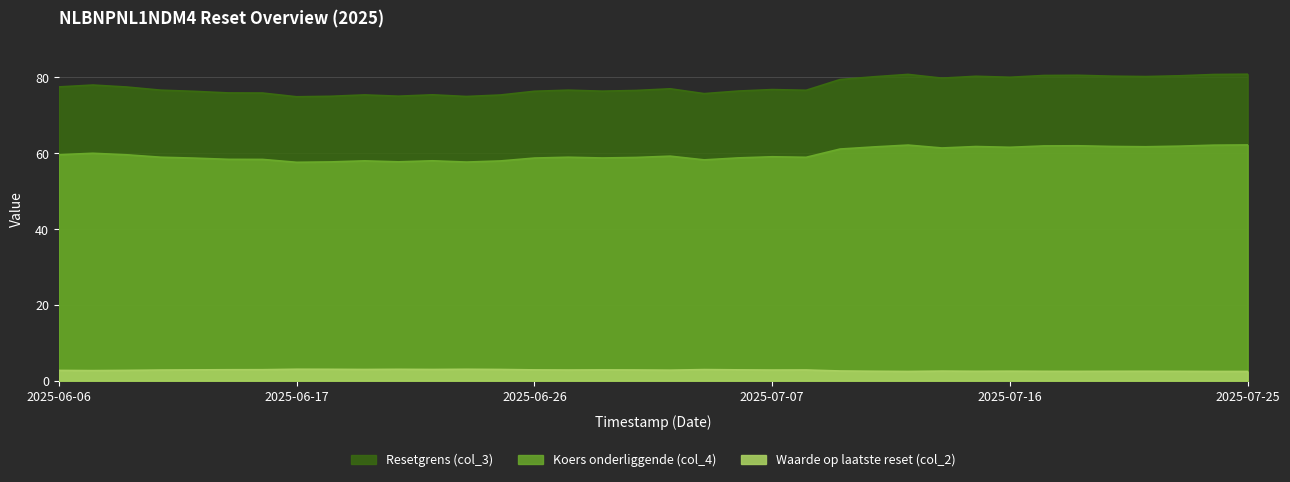

Reading right to left, what are all the values shown in this chart?

Resetgrens (col_3): 80.8	80.8	80.4	80.2	80.3	80.5	80.5	80.0	80.3	79.8	80.8	80.2	79.4	76.6	76.8	76.4	75.7	77.0	76.5	76.4	76.6	76.3	75.3	75.0	75.4	75.0	75.4	75.0	74.9	75.9	75.9	76.3	76.6	77.5	78.0	77.5
Koers onderliggende (col_4): 62.2	62.1	61.9	61.7	61.8	62.0	61.9	61.6	61.8	61.4	62.1	61.7	61.1	58.9	59.1	58.8	58.2	59.2	58.9	58.7	58.9	58.7	58.0	57.7	58.0	57.7	58.0	57.7	57.6	58.4	58.4	58.7	58.9	59.6	60.0	59.6
Waarde op laatste reset (col_2): 2.4	2.4	2.5	2.5	2.5	2.5	2.5	2.5	2.5	2.5	2.4	2.5	2.6	2.8	2.8	2.9	2.9	2.8	2.8	2.9	2.8	2.9	3.0	3.0	3.0	3.0	3.0	3.0	3.0	2.9	2.9	2.9	2.8	2.7	2.7	2.7